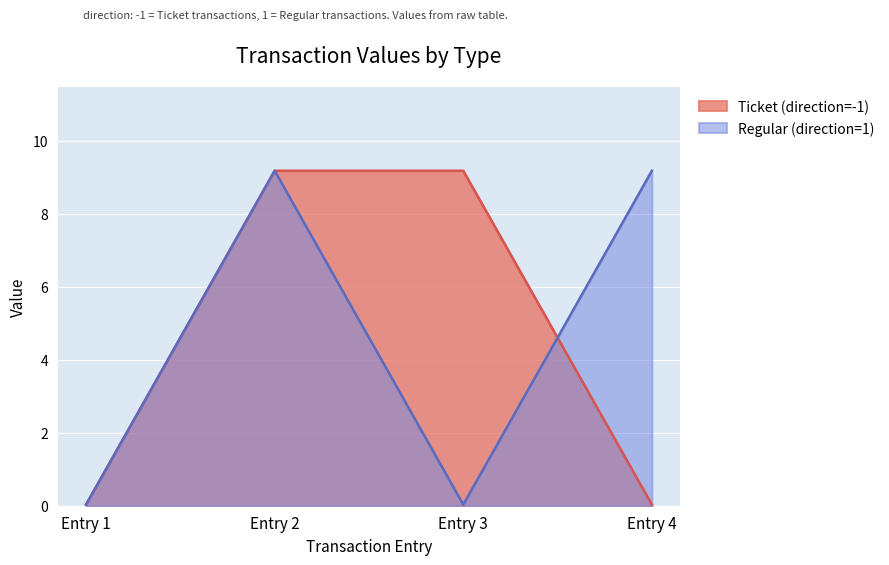

In Regular (direction=1), how many points are higher than both neighbors (excluding endpoints)?

1